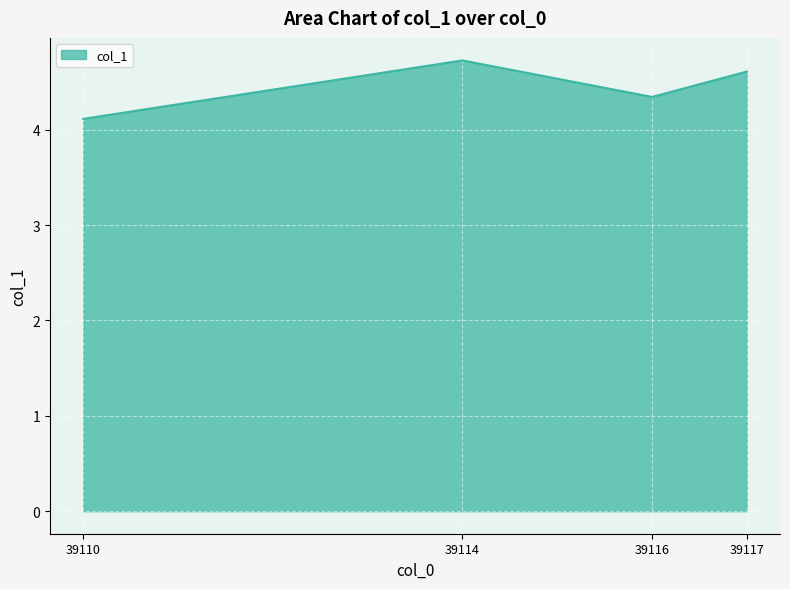

Between 39114 and 39117, which is larger?

39114